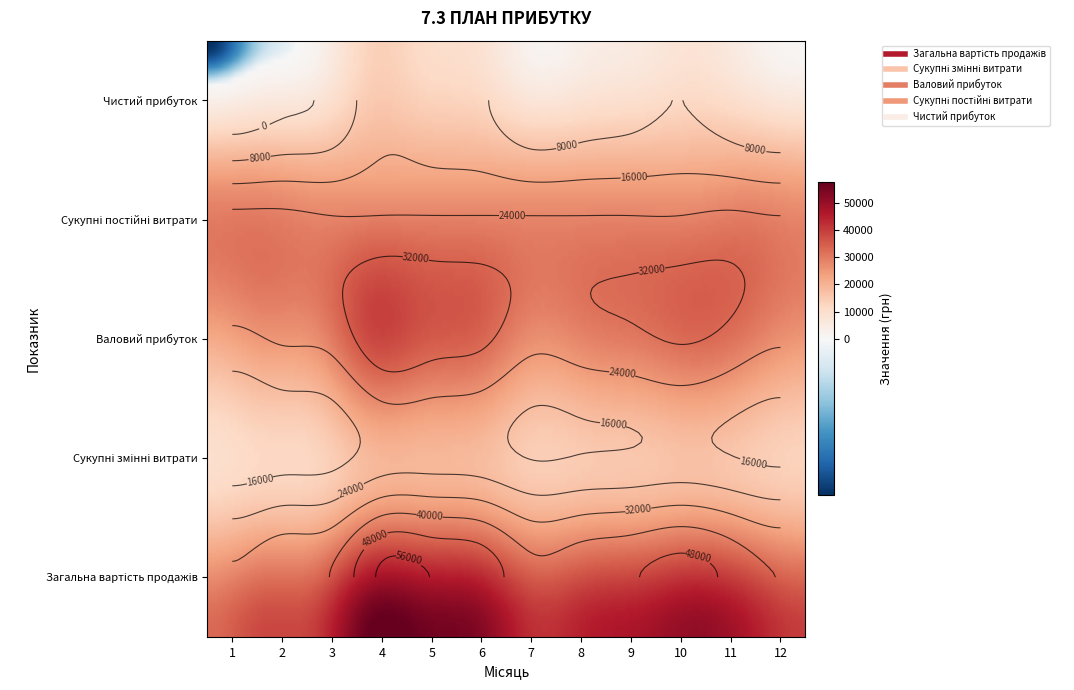

Is the value of Сукупні постійні витрати at 2 greater than the value of Сукупні змінні витрати at 7?

Yes